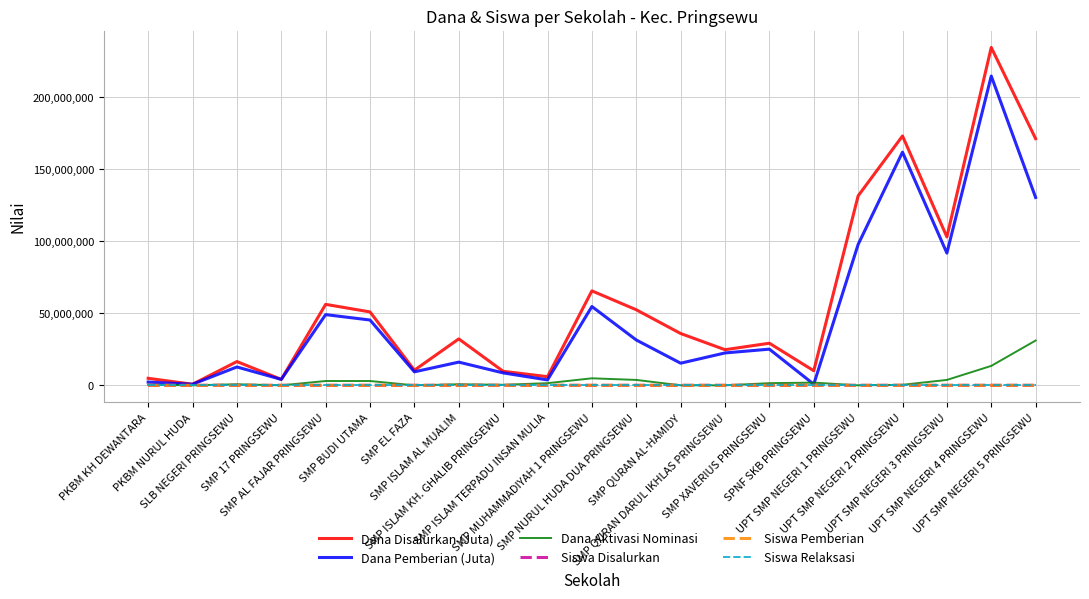

What is the greatest value displayed?

234750000